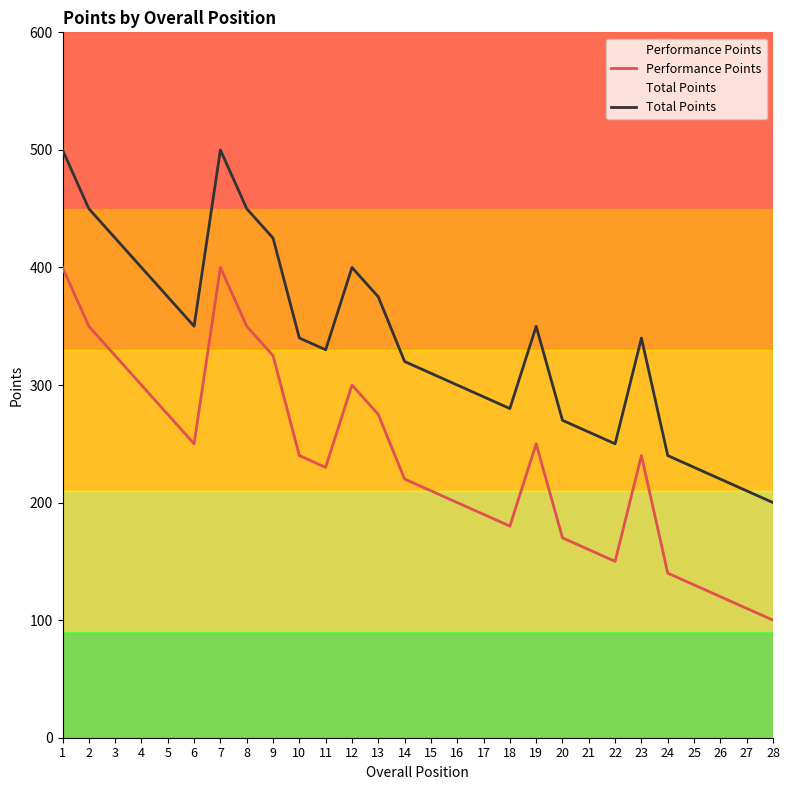

The Total Points series shows 400 at 12. True or false?

True